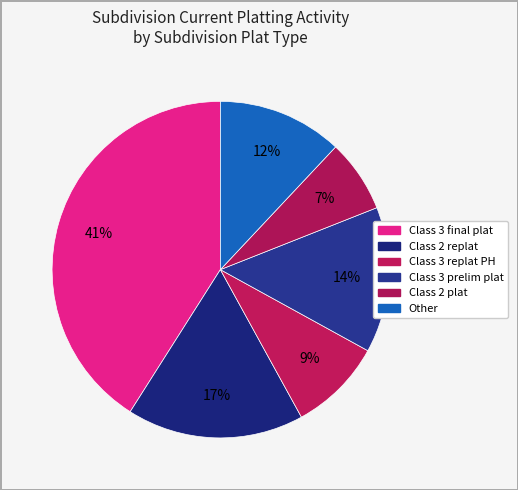

How many segments does this pie chart have?

6